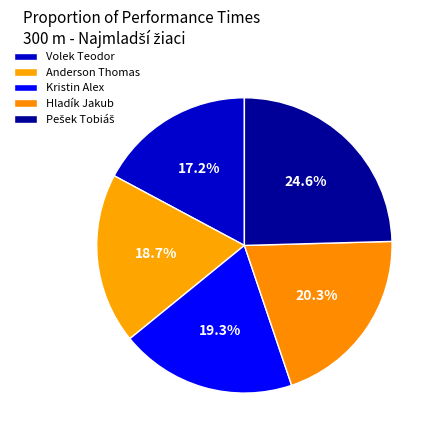

Which has a higher value, Anderson Thomas or Kristin Alex?

Kristin Alex